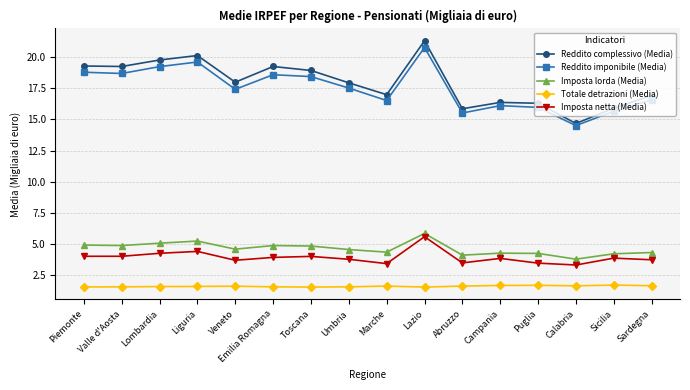

What are all the series names shown in the legend?

Reddito complessivo (Media), Reddito imponibile (Media), Imposta lorda (Media), Totale detrazioni (Media), Imposta netta (Media)